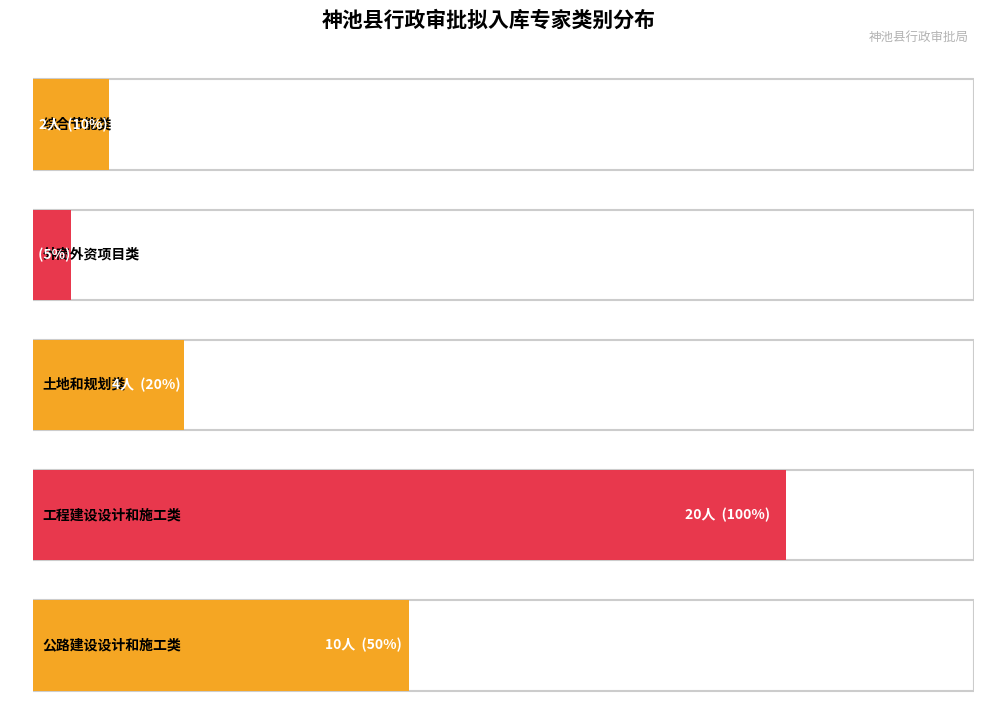

What is the difference between the values at 2 and 1?

3